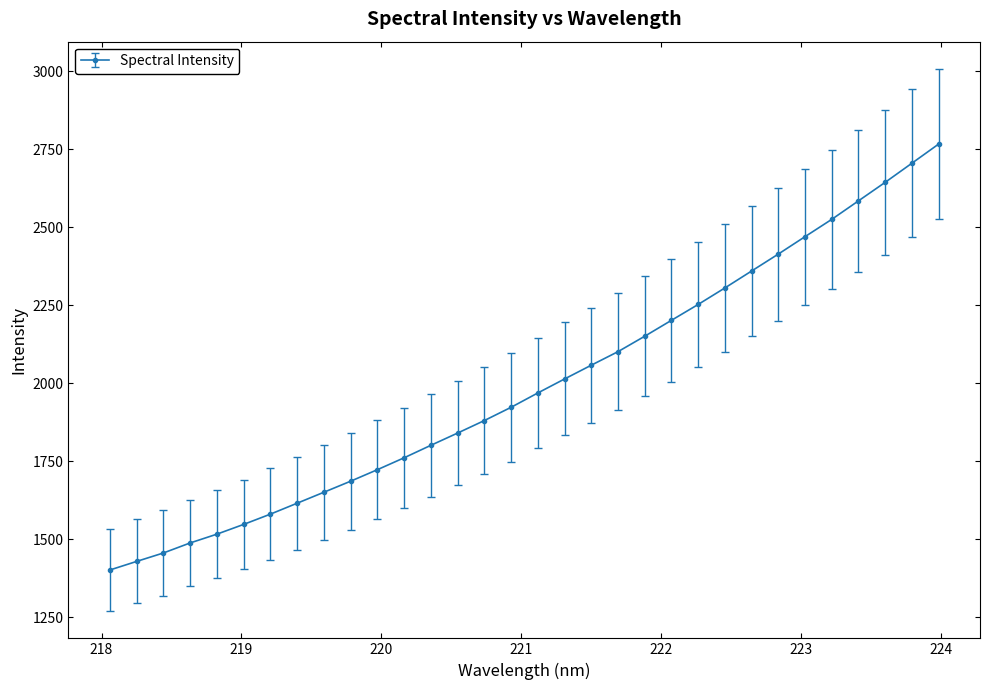

How many series are shown in this chart?

1